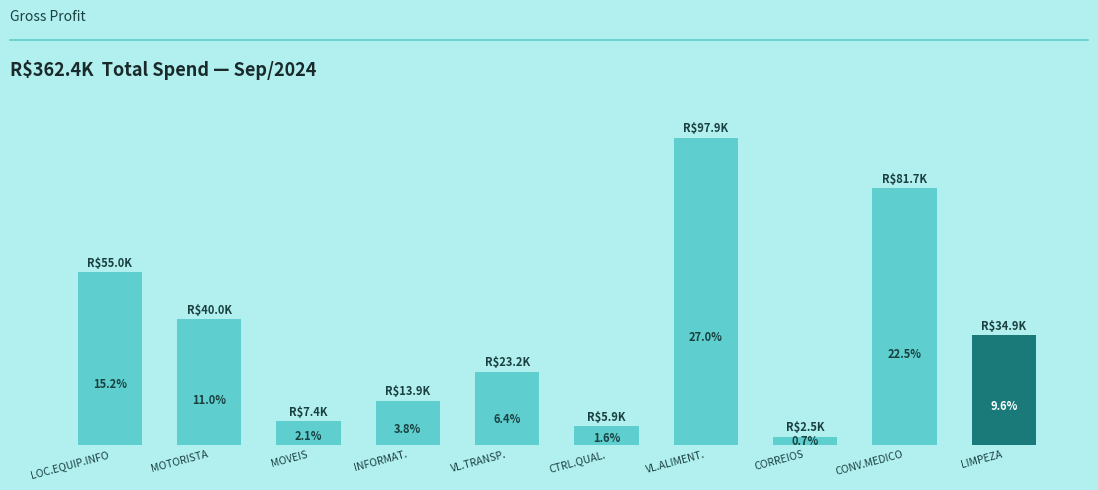

Reading right to left, extract all data points from this chart.

34912.4	81678.7	2531.7	97860.9	5896.7	23196.0	13931.2	7432.0	39950.0	54963.3